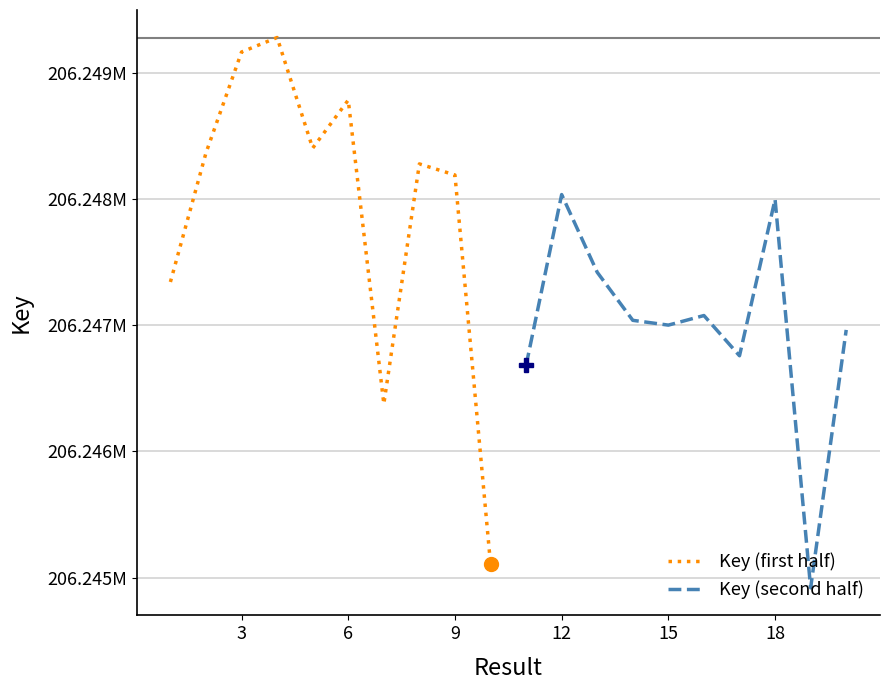

At how many categories does at least one series exceed 206248779?

3